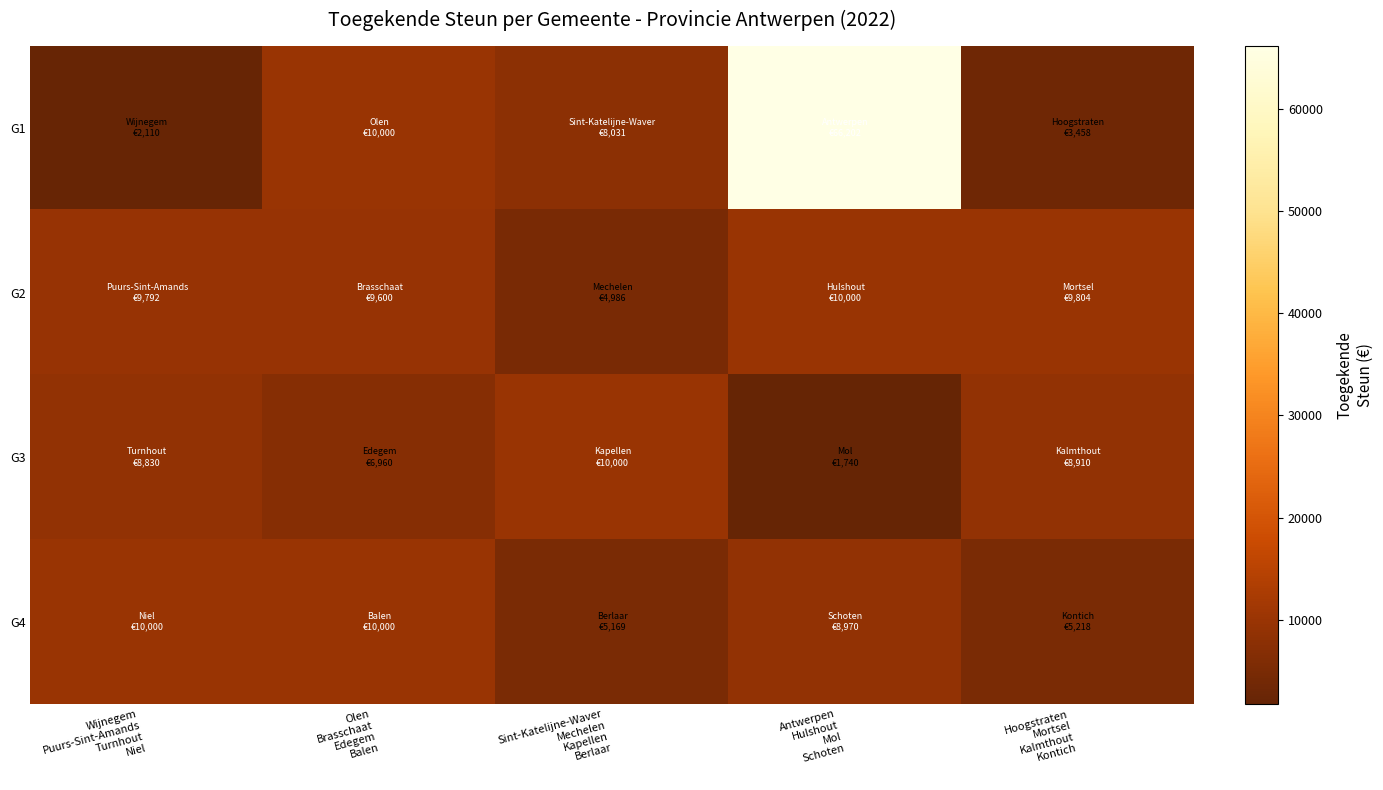

At which category is the sum across all series the highest?

Antwerpen
Hulshout
Mol
Schoten